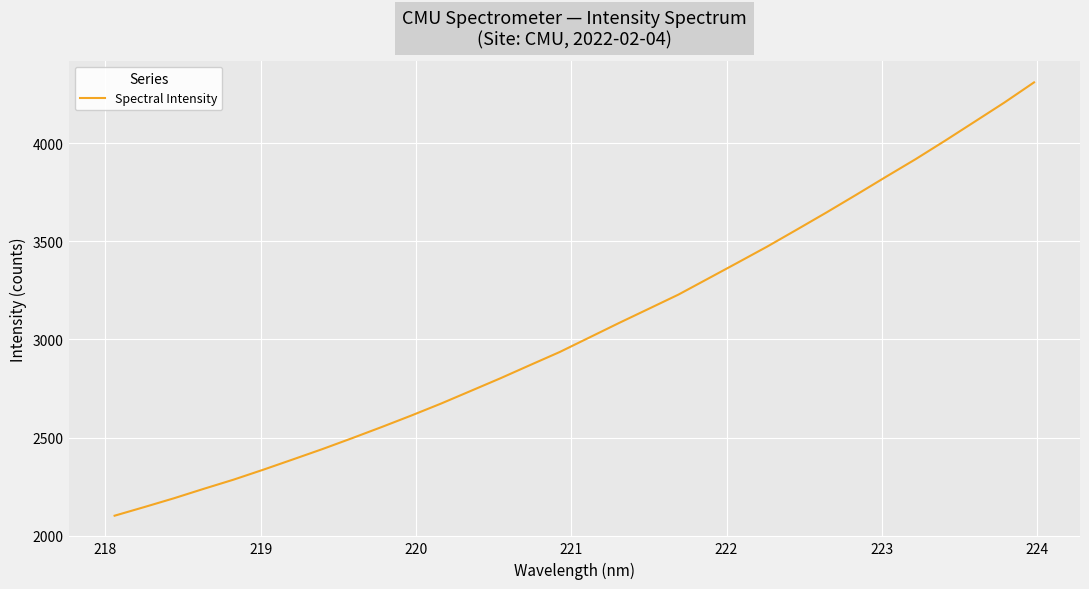

What is the minimum value shown in the chart?

2102.1